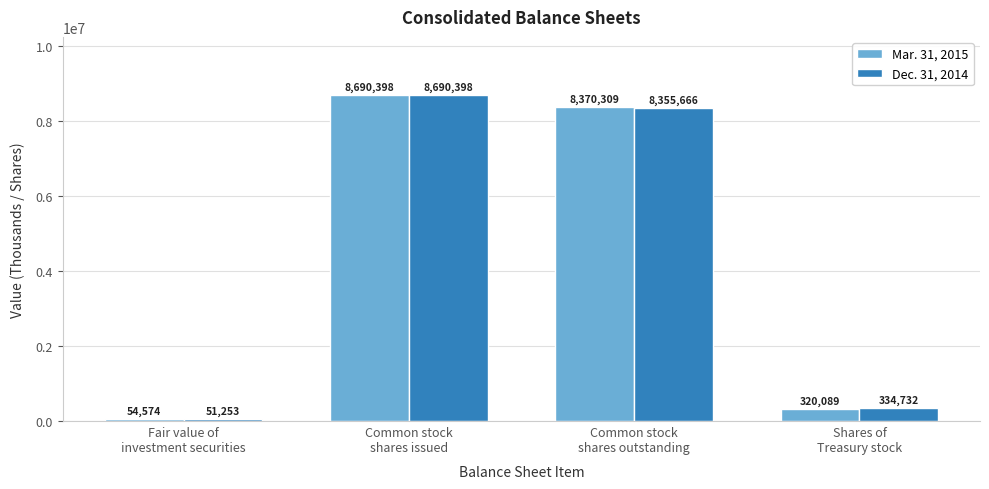

The value of Dec. 31, 2014 at Shares of
Treasury stock is 334732. True or false?

True